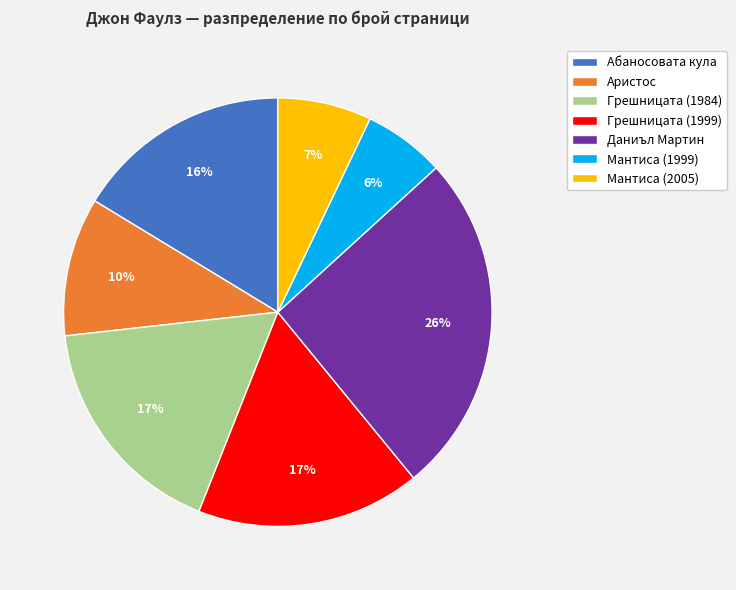

The Грешницата (1984) slice represents 17% of the pie. True or false?

True